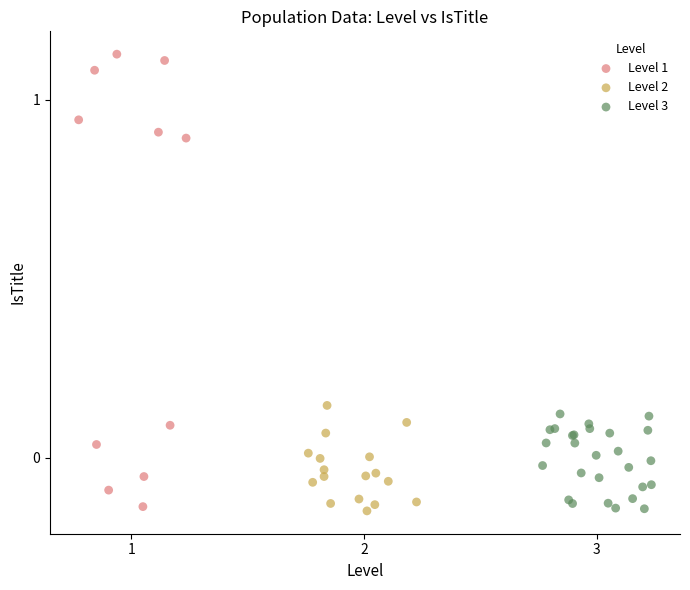

Which series reaches the maximum Y coordinate?

Level 1